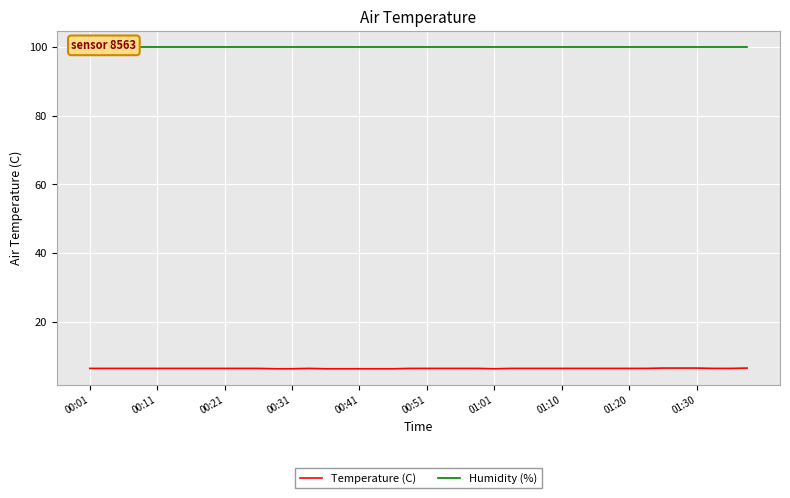

What are all the series names shown in the legend?

Temperature (C), Humidity (%)